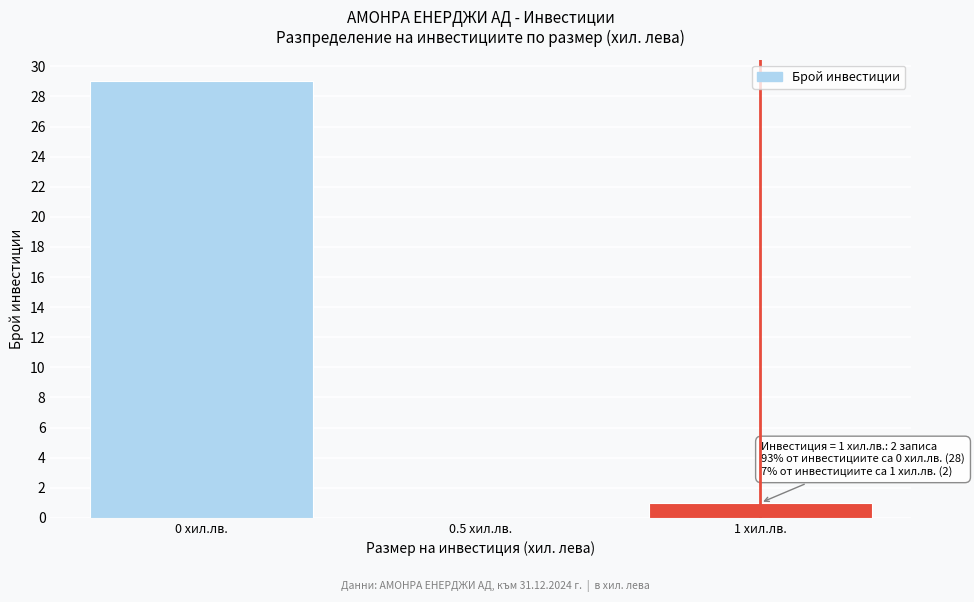

Reading left to right, transcribe all the data shown in this chart.

0 хил.лв.=29	0.5 хил.лв.=0	1 хил.лв.=1